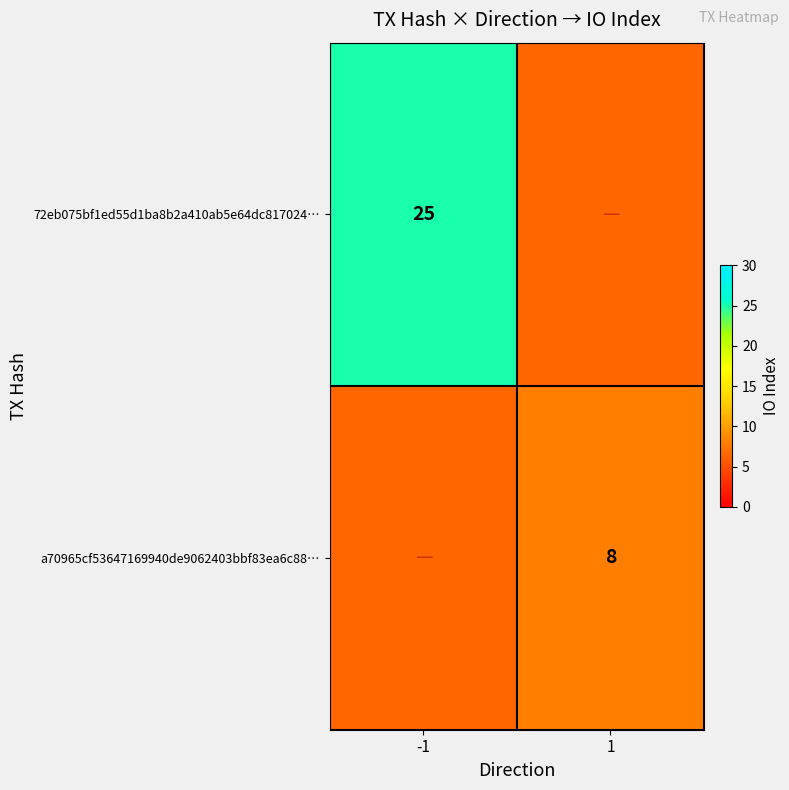

How many distinct data groups are displayed?

2